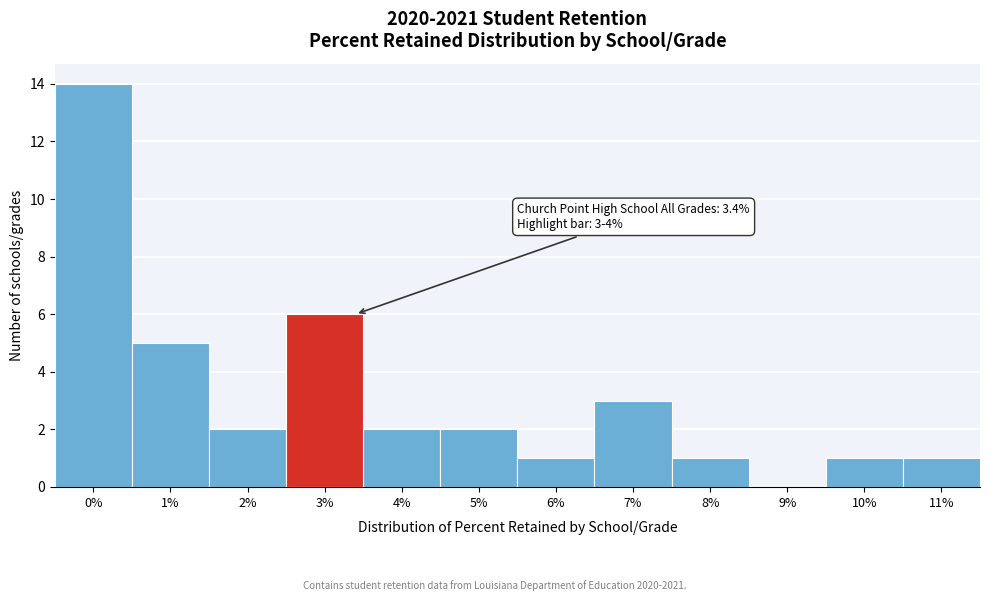

Reading left to right, transcribe all the data shown in this chart.

0%=14	1%=5	2%=2	3%=6	4%=2	5%=2	6%=1	7%=3	8%=1	9%=0	10%=1	11%=1